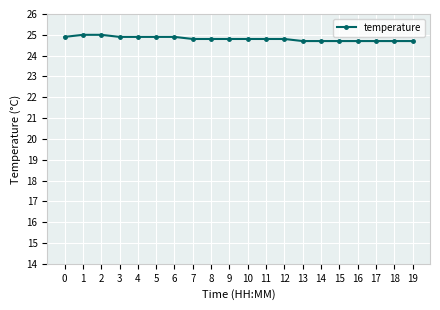

What is the difference between the maximum and minimum values?

0.3